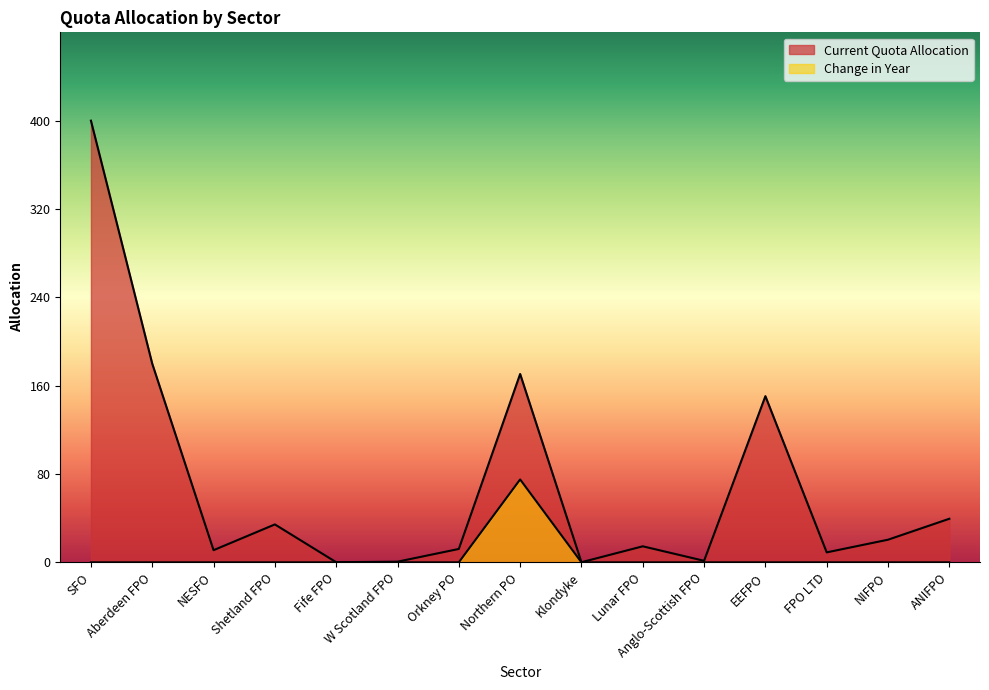

Rank the series by their maximum value, from highest to lowest.

Current Quota Allocation, Change in Year